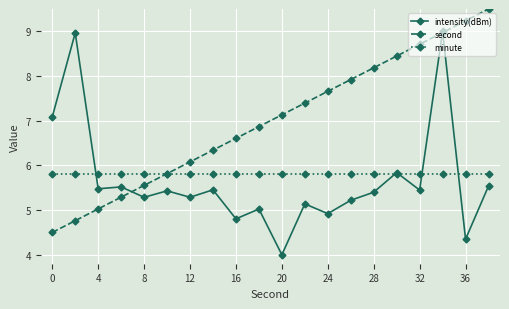

List the series in order of their peak value, highest first.

second, intensity(dBm), minute